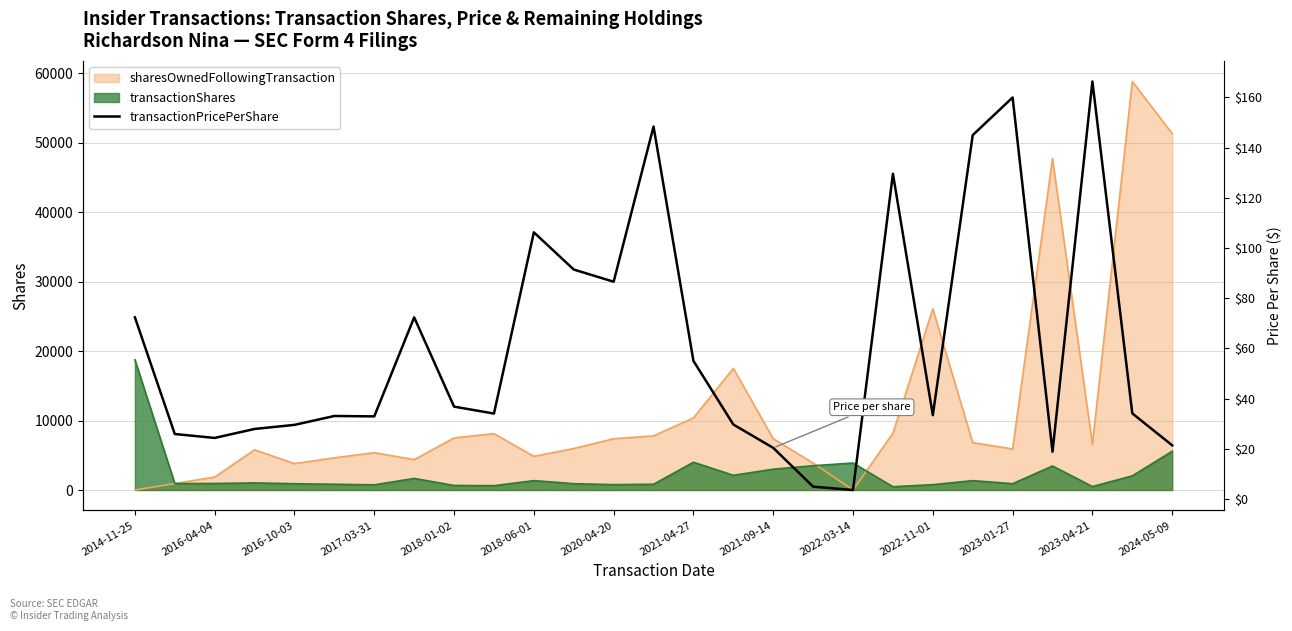

True or false: the data has more than 1 interior local peaks.

True